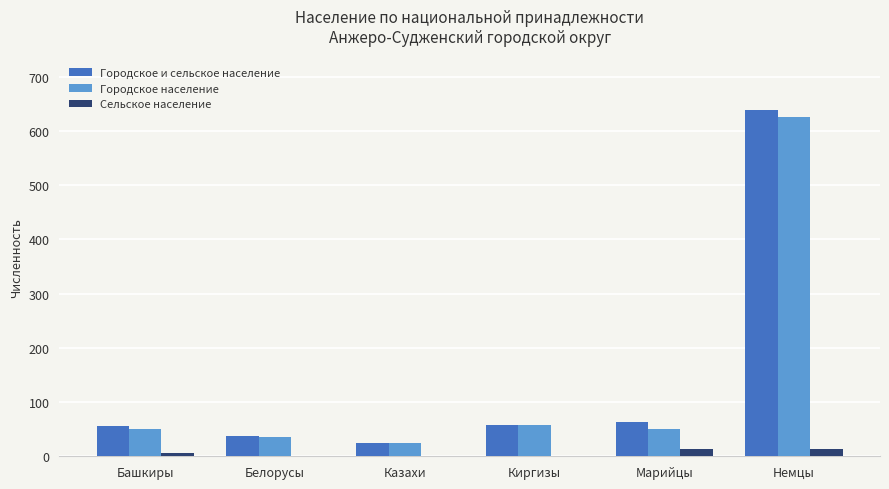

True or false: Городское население has a value of 16 at Башкиры.

False